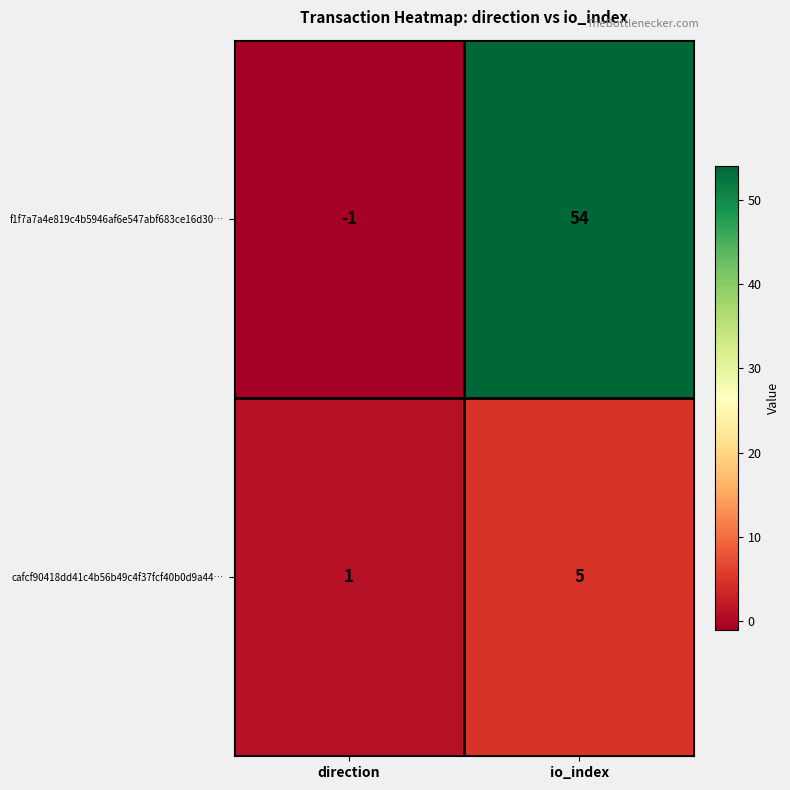

What is the difference between the highest and lowest values at direction?

2